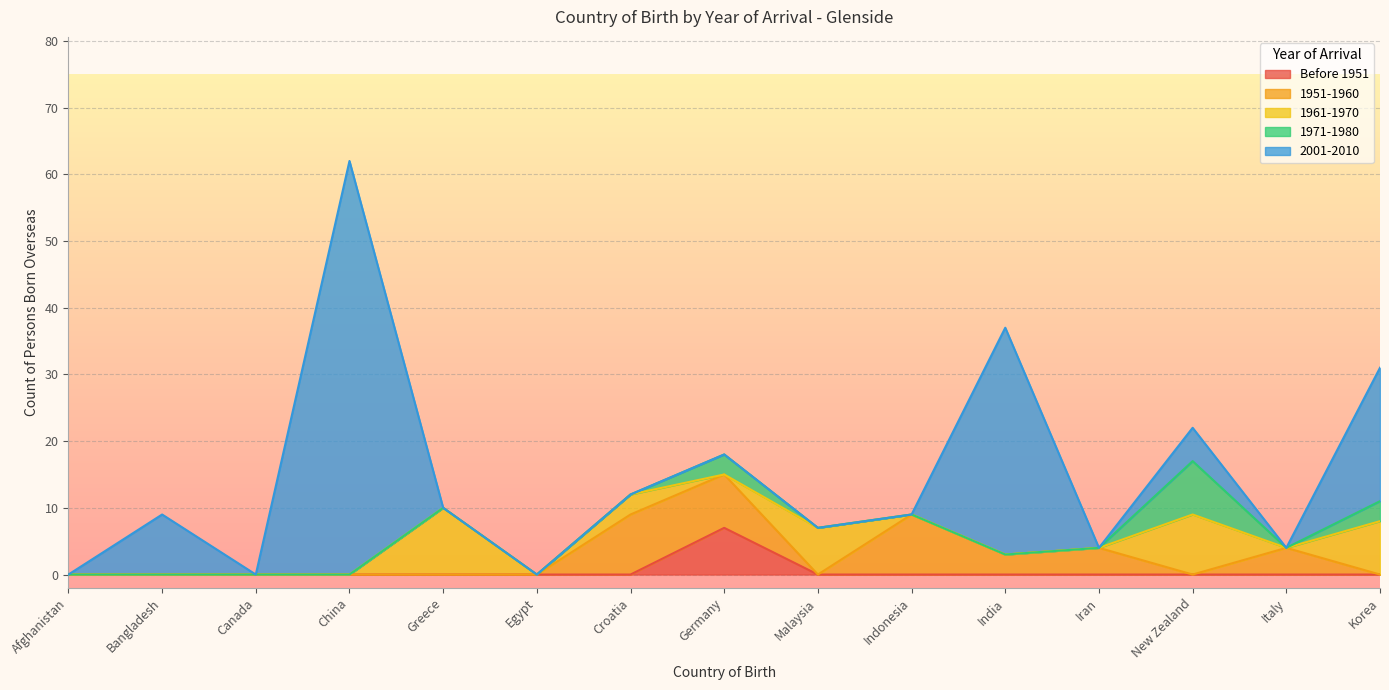

At which category is the sum across all series the highest?

China